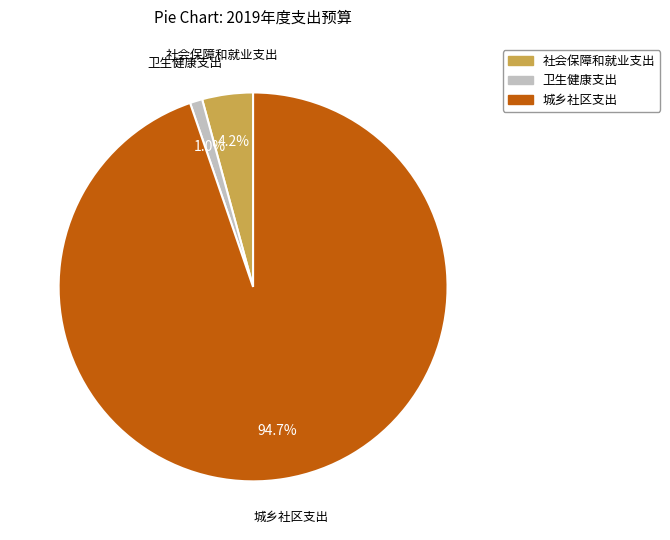

What is the majority slice?

城乡社区支出